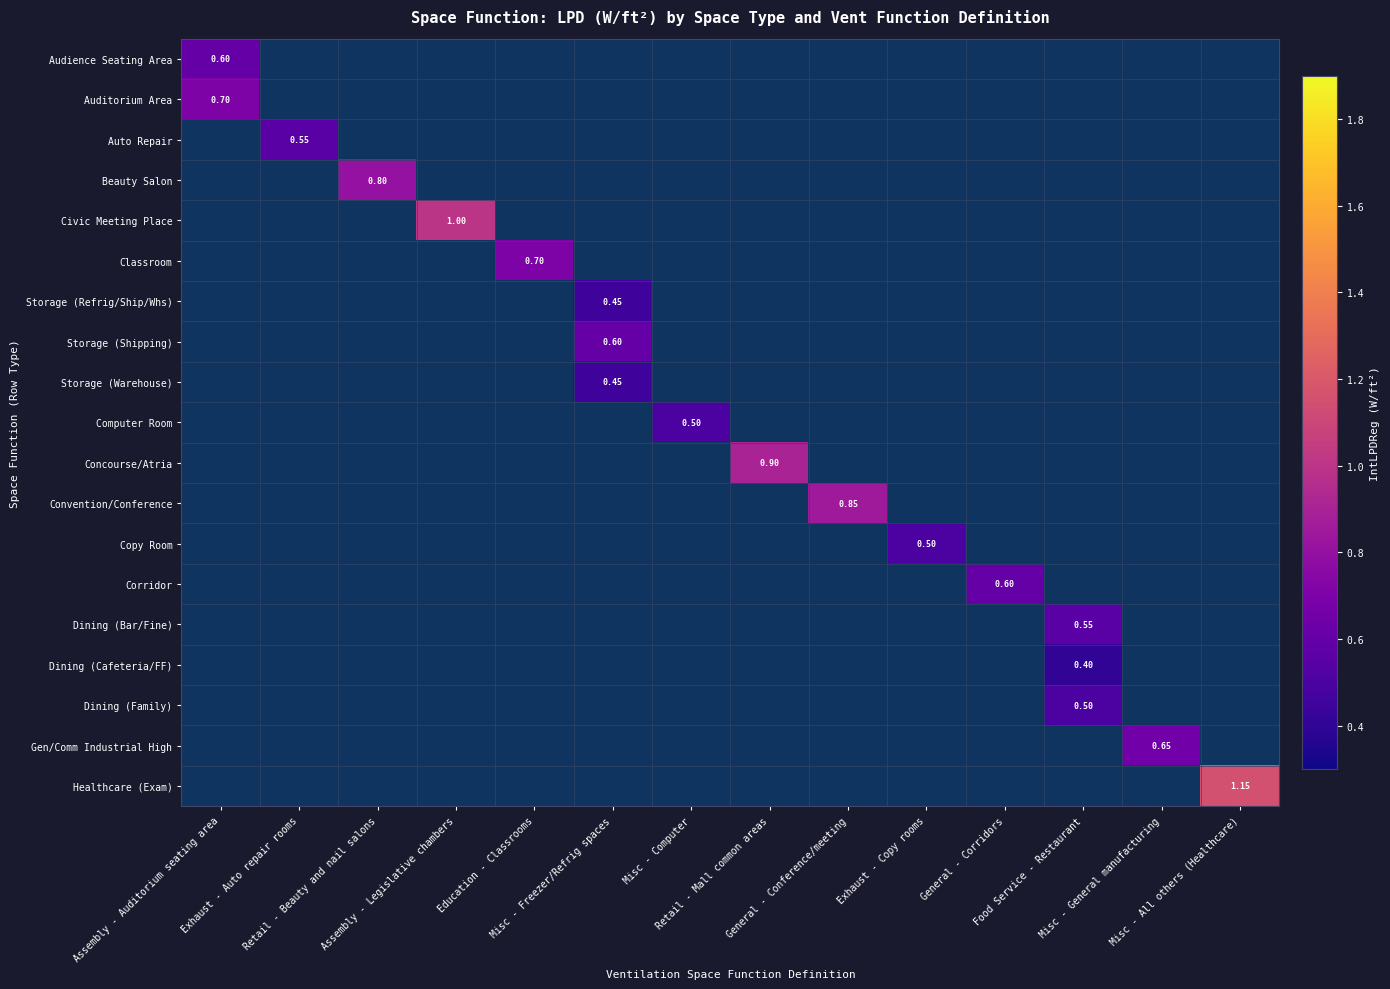

Is the value of Civic Meeting Place at Retail - Beauty and nail salons greater than the value of Storage (Refrig/Ship/Whs) at Misc - All others (Healthcare)?

No